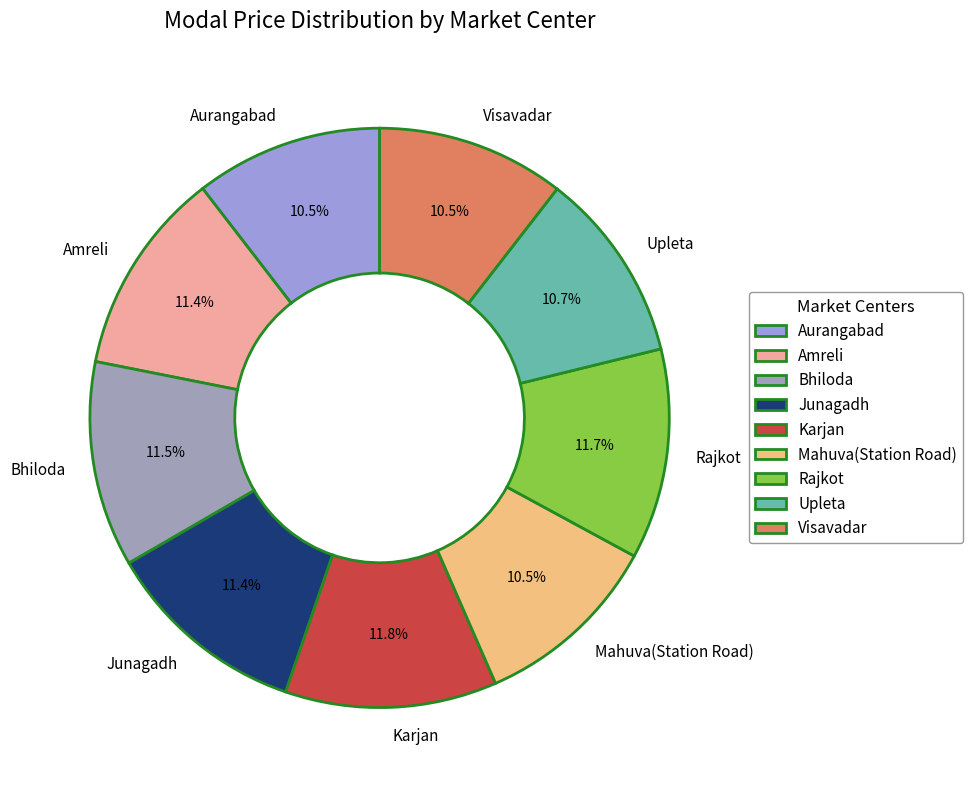

What is the ratio of the value at Karjan to the value at Bhiloda?

1.0